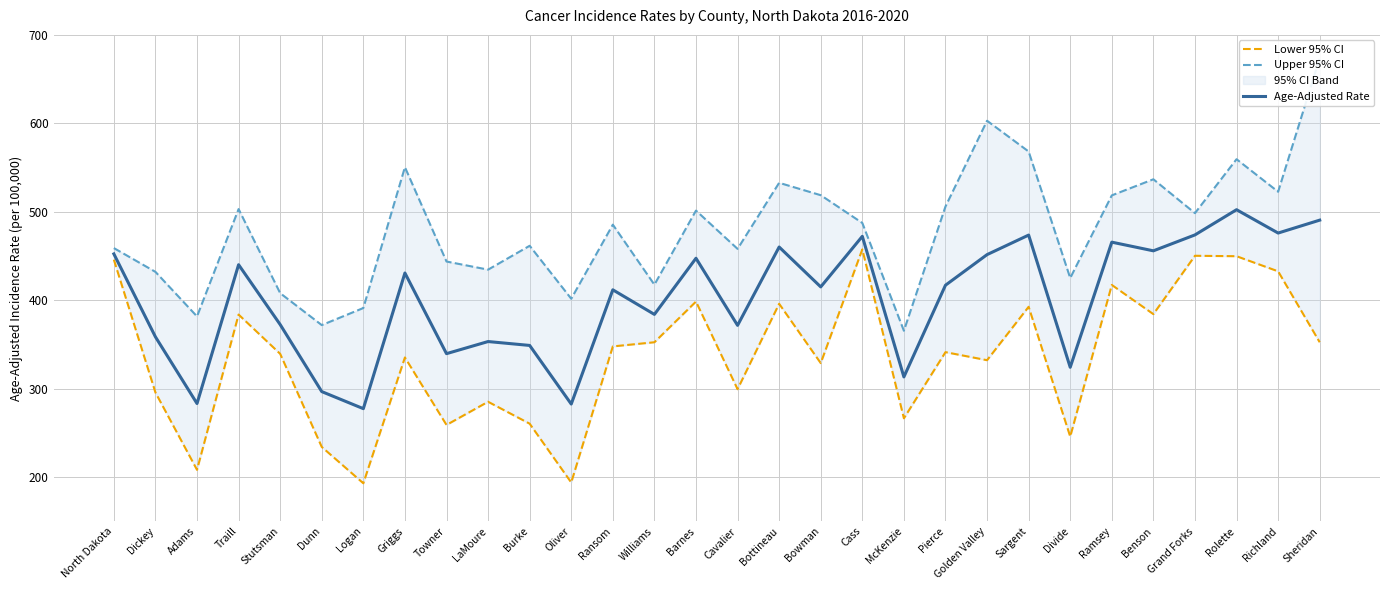

The value of Lower 95% CI at Griggs is 335.2. True or false?

True